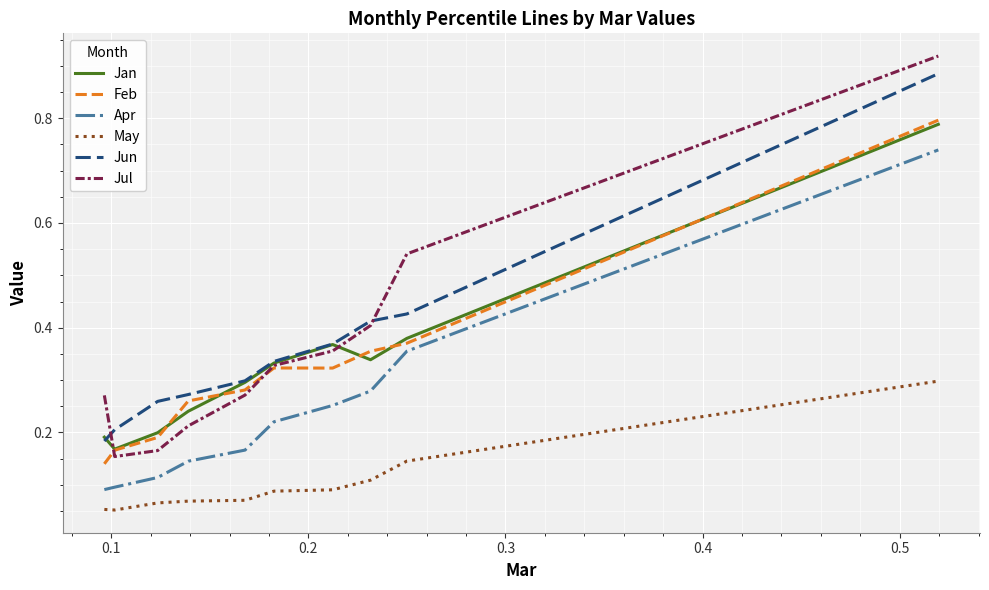

What are all the series names shown in the legend?

Jan, Feb, Apr, May, Jun, Jul